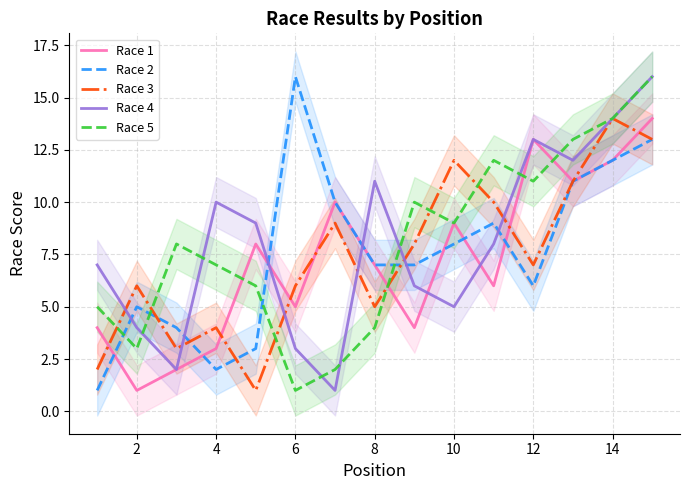

What is the sum of all Race 2 values?

114